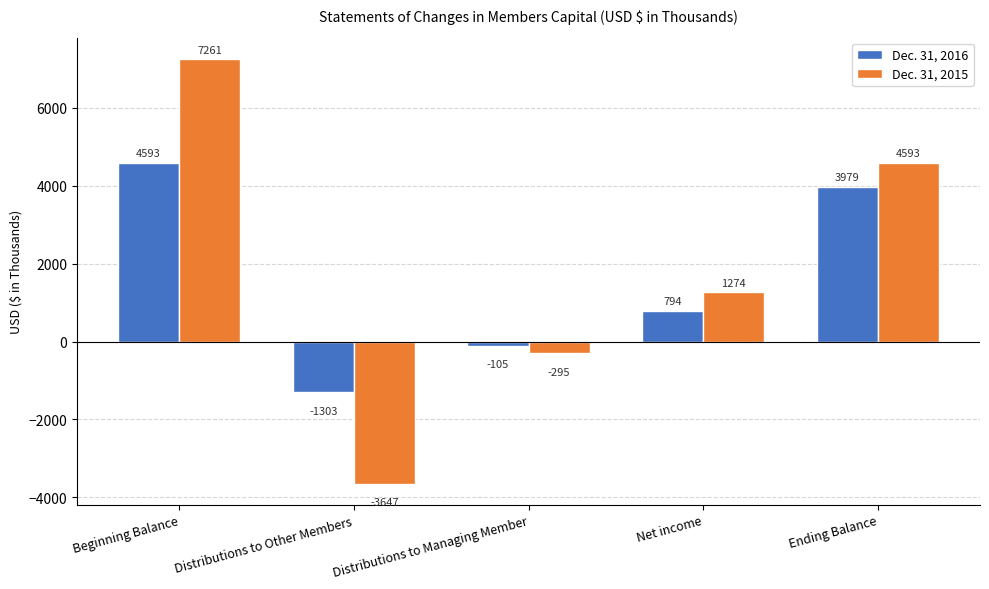

What is the difference between the highest and lowest values at Distributions to Managing Member?

190